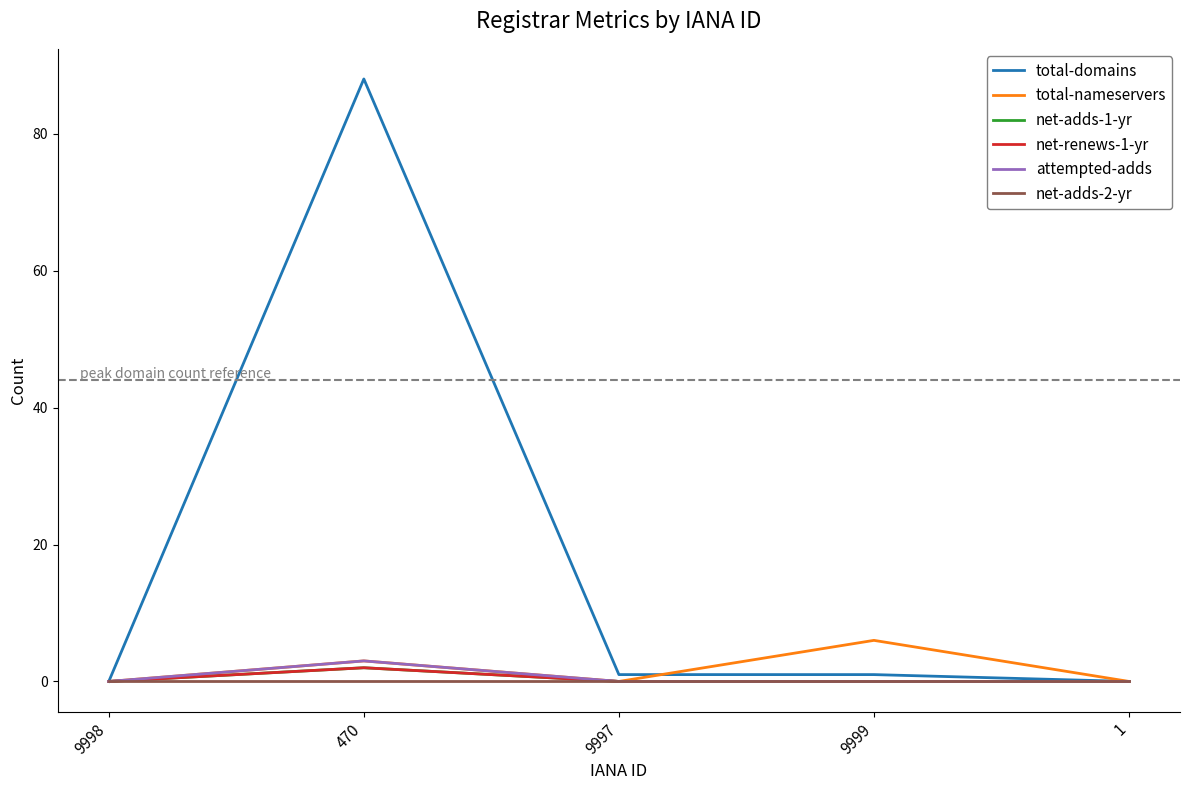

Reading right to left, list all the values displayed in this chart.

total-domains: 0	1	1	88	0
total-nameservers: 0	6	0	3	0
net-adds-1-yr: 0	0	0	2	0
net-renews-1-yr: 0	0	0	2	0
attempted-adds: 0	0	0	3	0
net-adds-2-yr: 0	0	0	0	0